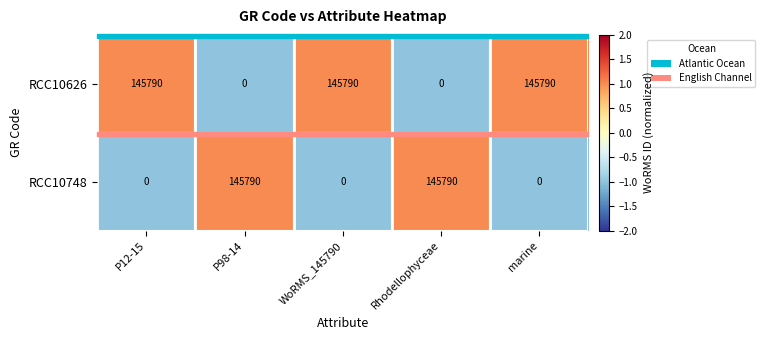

Count the number of data series in this chart.

2